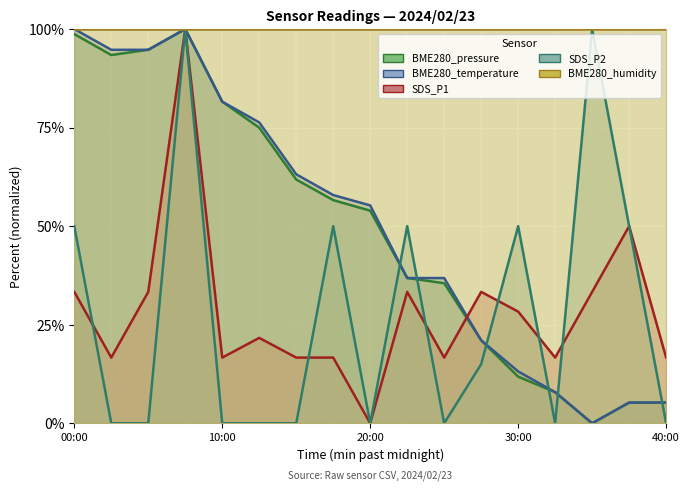

After their last crossing, which series has the higher values: SDS_P2 or BME280_temperature?

BME280_temperature